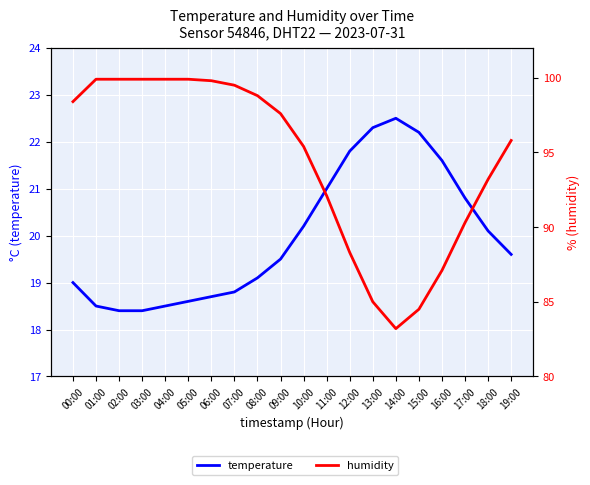

What is the difference between the maximum and minimum values in the humidity series?

16.7